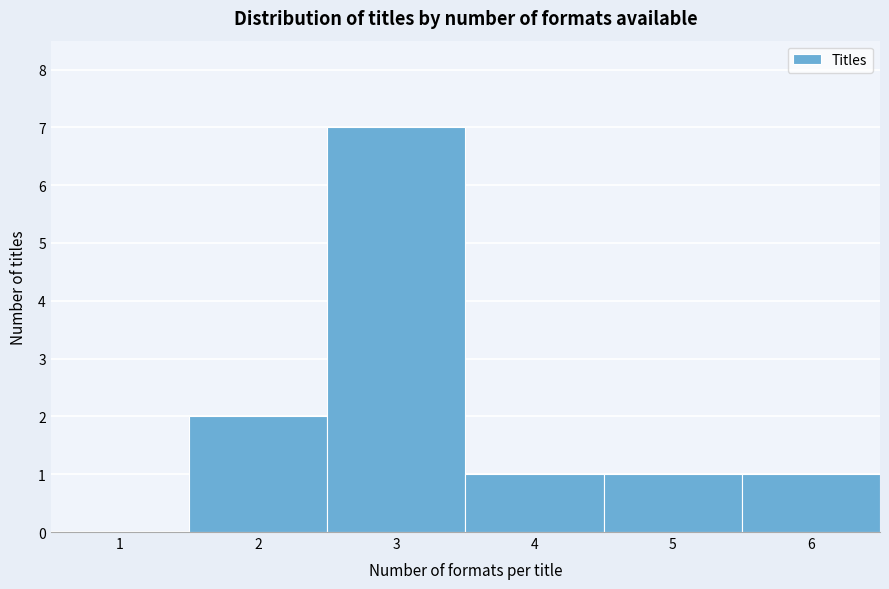

Reading left to right, extract all data points from this chart.

1=0	2=2	3=7	4=1	5=1	6=1